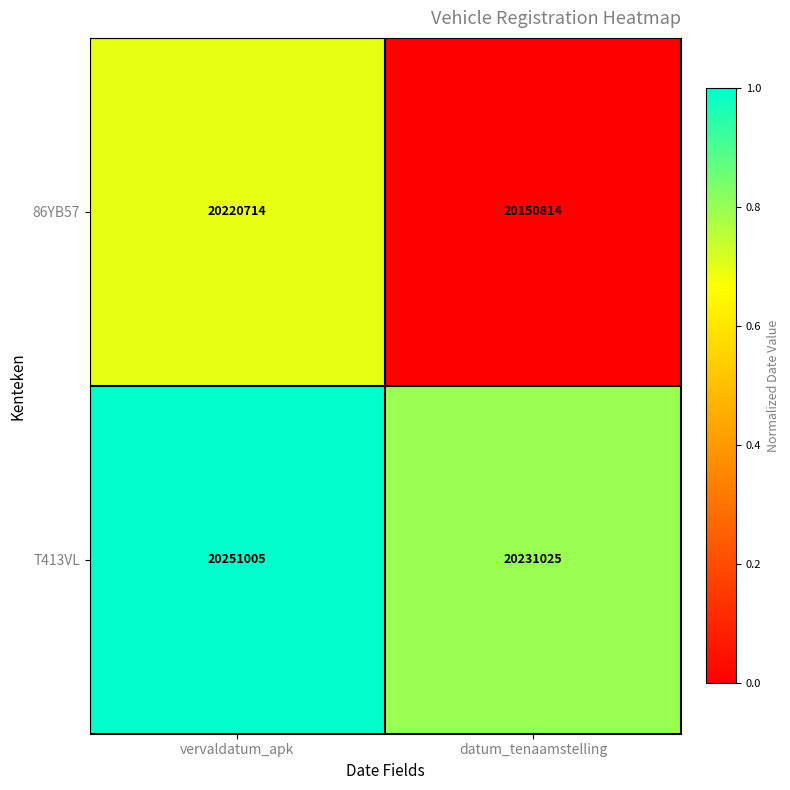

What is the sum of the 86YB57 values at vervaldatum_apk and datum_tenaamstelling?

40371528